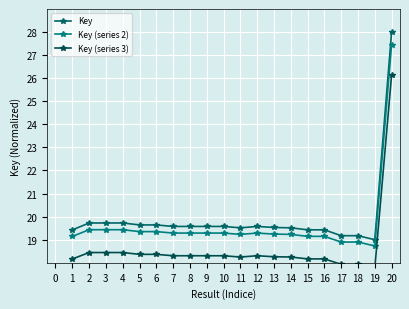

Rank the series at 12 from lowest to highest value.

Key (series 3), Key (series 2), Key